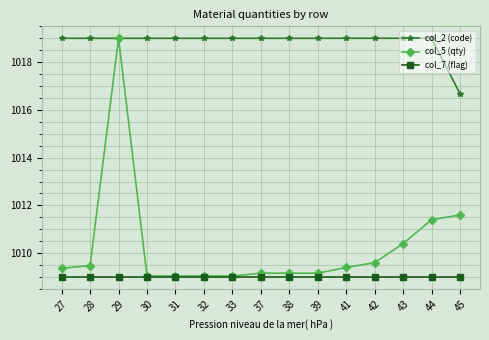

Reading right to left, transcribe all the data shown in this chart.

col_2 (code): 45=1016.7	44=1019.0	43=1019.0	42=1019.0	41=1019.0	39=1019.0	38=1019.0	37=1019.0	33=1019.0	32=1019.0	31=1019.0	30=1019.0	29=1019.0	28=1019.0	27=1019.0
col_5 (qty): 45=1011.6	44=1011.4	43=1010.4	42=1009.6	41=1009.4	39=1009.2	38=1009.2	37=1009.2	33=1009.0	32=1009.0	31=1009.0	30=1009.0	29=1019.0	28=1009.5	27=1009.4
col_7 (flag): 45=1009.0	44=1009.0	43=1009.0	42=1009.0	41=1009.0	39=1009.0	38=1009.0	37=1009.0	33=1009.0	32=1009.0	31=1009.0	30=1009.0	29=1009.0	28=1009.0	27=1009.0